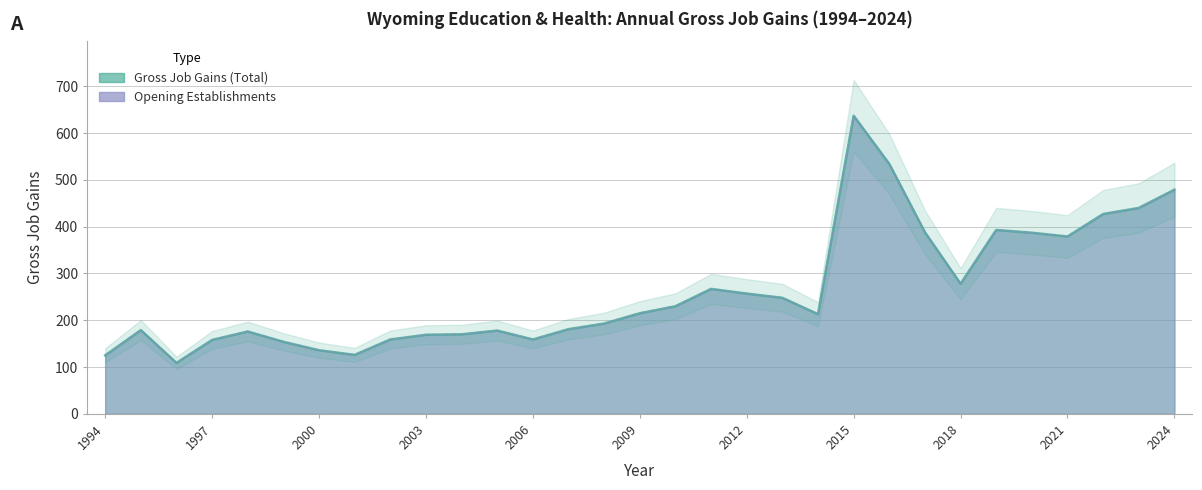

Reading left to right, list all the values displayed in this chart.

Gross Job Gains (Total): 125	179	109	158	176	154	136	126	159	169	170	178	159	181	193	215	230	267	257	248	213	637	534	388	278	393	387	379	427	440	479
Gross Job Gains (Opening): 125	179	109	158	176	154	136	126	159	169	170	178	159	181	193	215	230	267	257	248	213	637	534	388	278	393	387	379	427	440	479